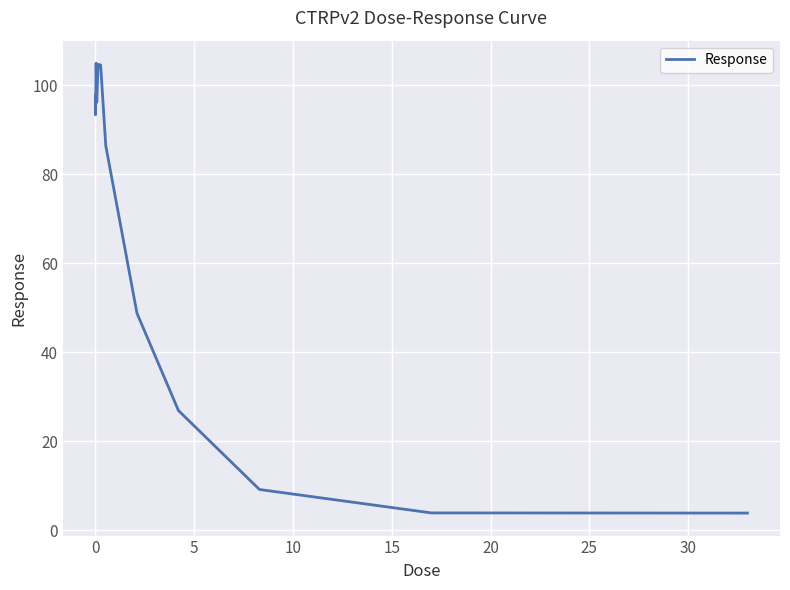

What is the minimum value shown in the chart?

3.9